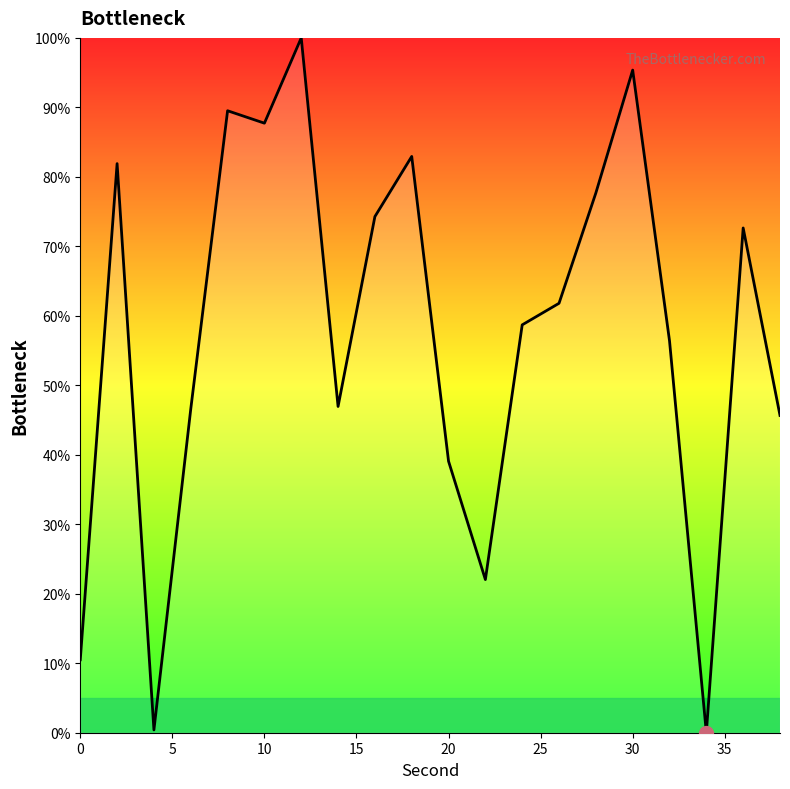

What is the maximum value shown in the chart?

100.0